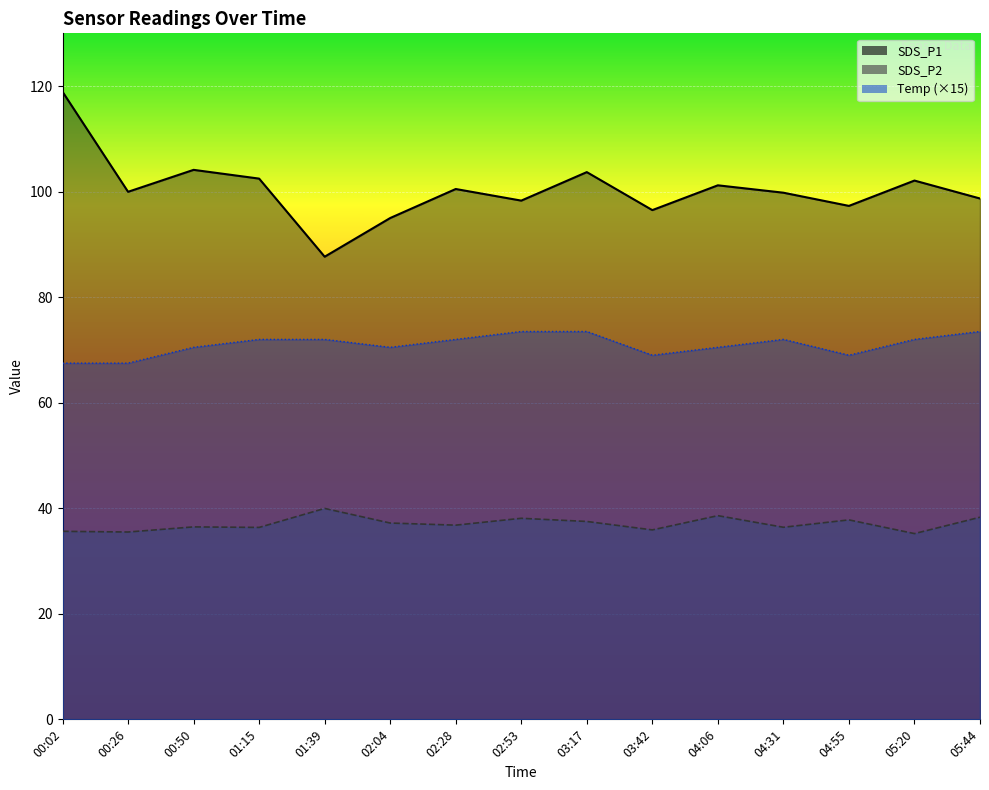

Between 02:28 and 01:39, which is larger?

02:28